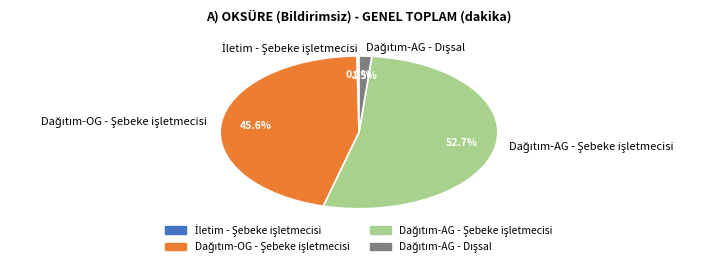

Does any single category account for the majority?

Yes